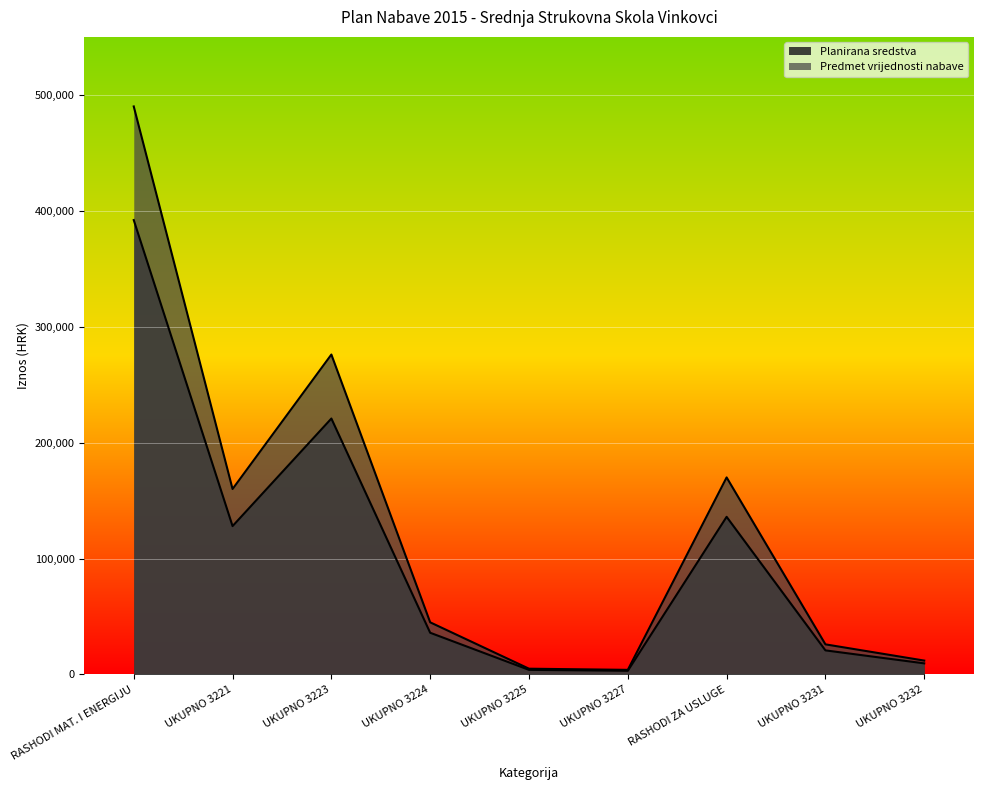

What is the maximum value shown in the chart?

490000